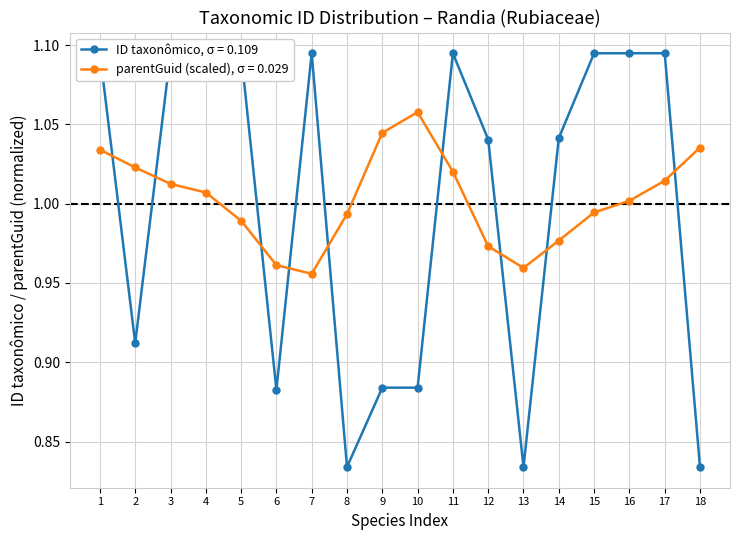

Which series changed the most between 1 and 16?

parentGuid (scaled), σ = 0.029